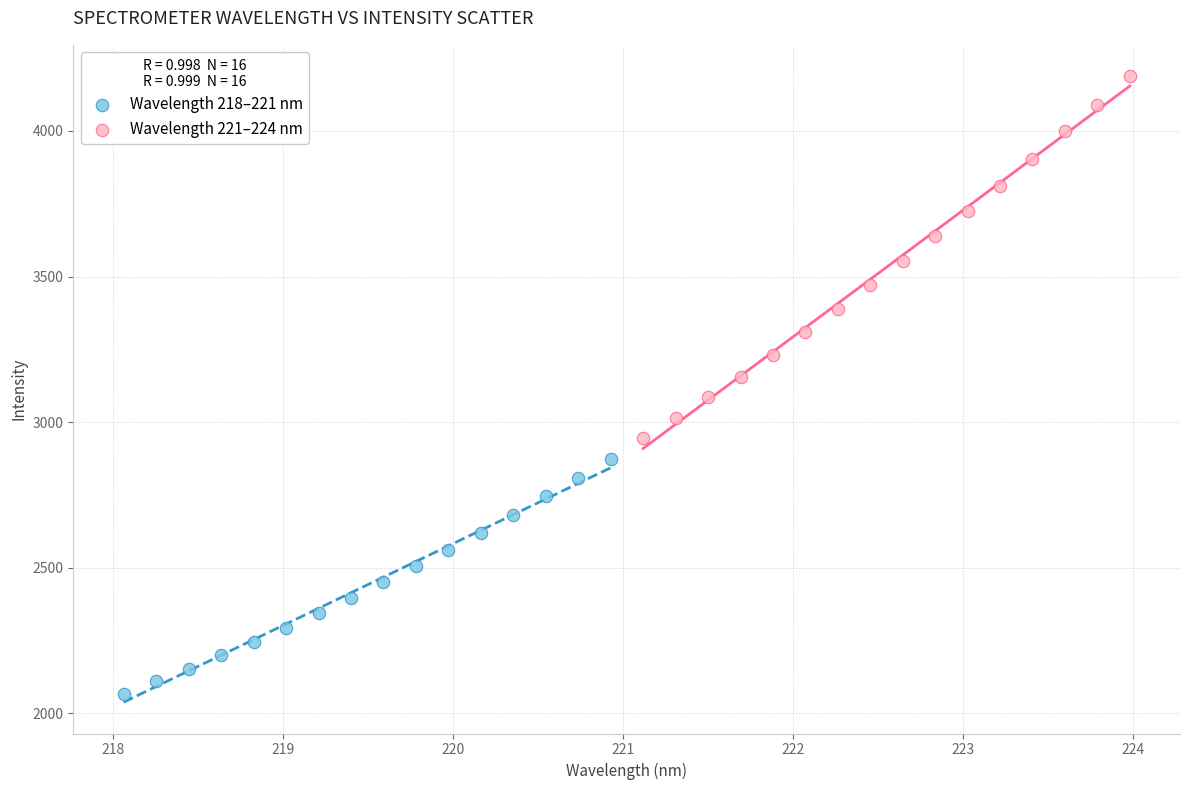

Which series has the widest spread of Y values?

Wavelength 221–224 nm